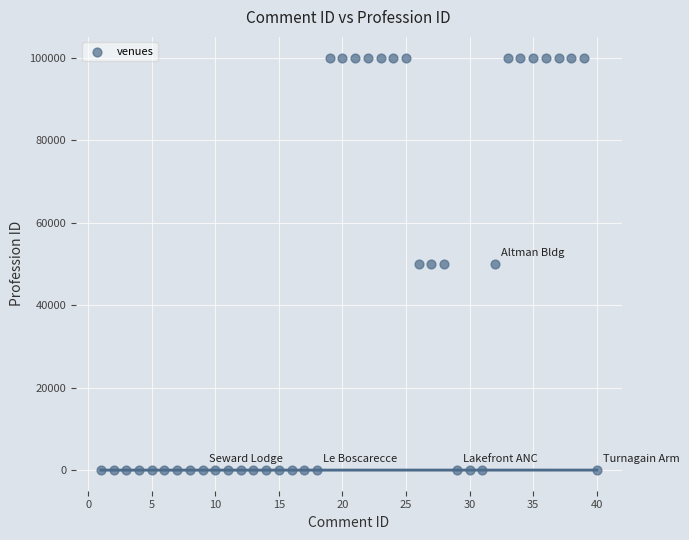

What is the range of Y values (max minus min)?

100007